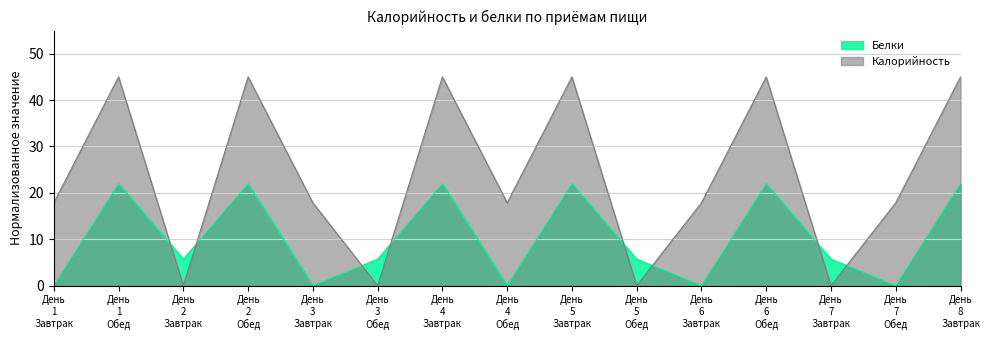

How many values in the Белки series are below 5?

5